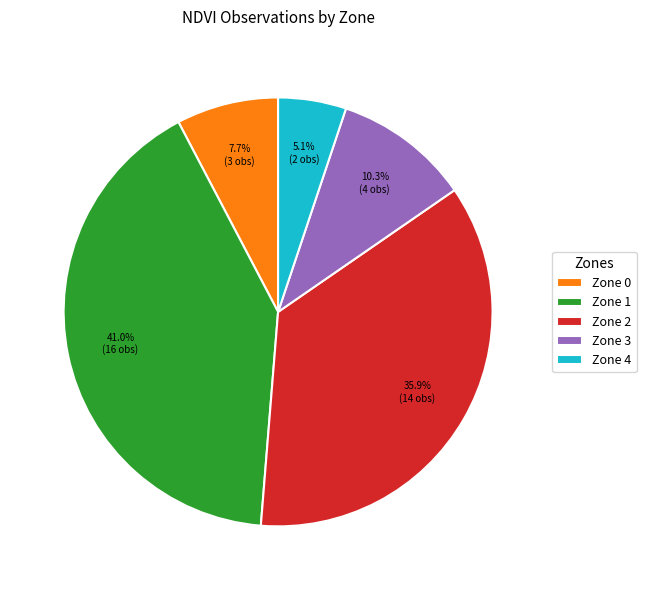

Approximately how many times larger is the value at Zone 2 compared to Zone 1?

0.9